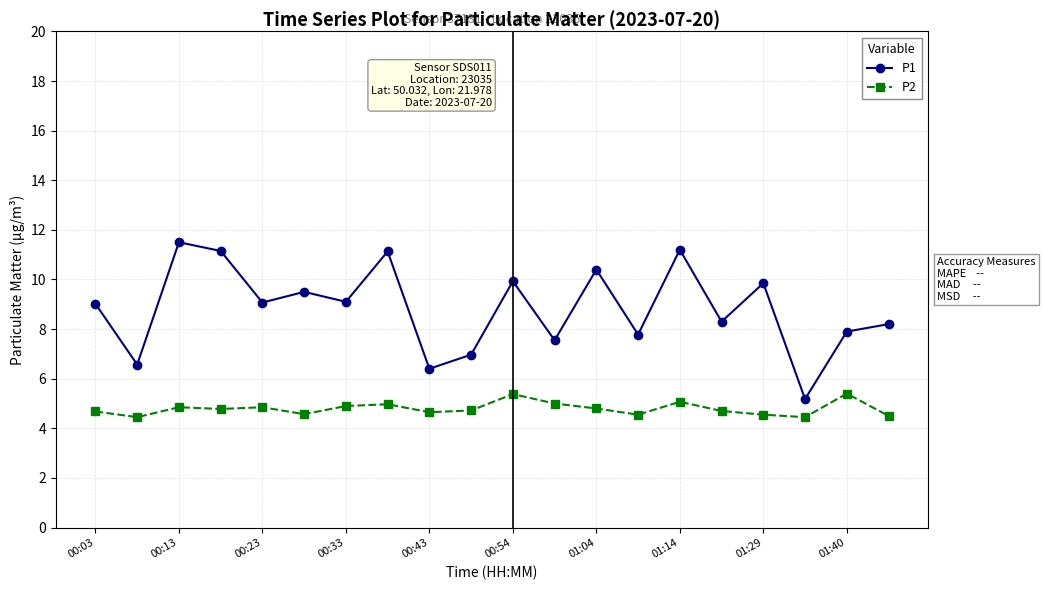

True or false: P2 and P1 cross at least once.

False